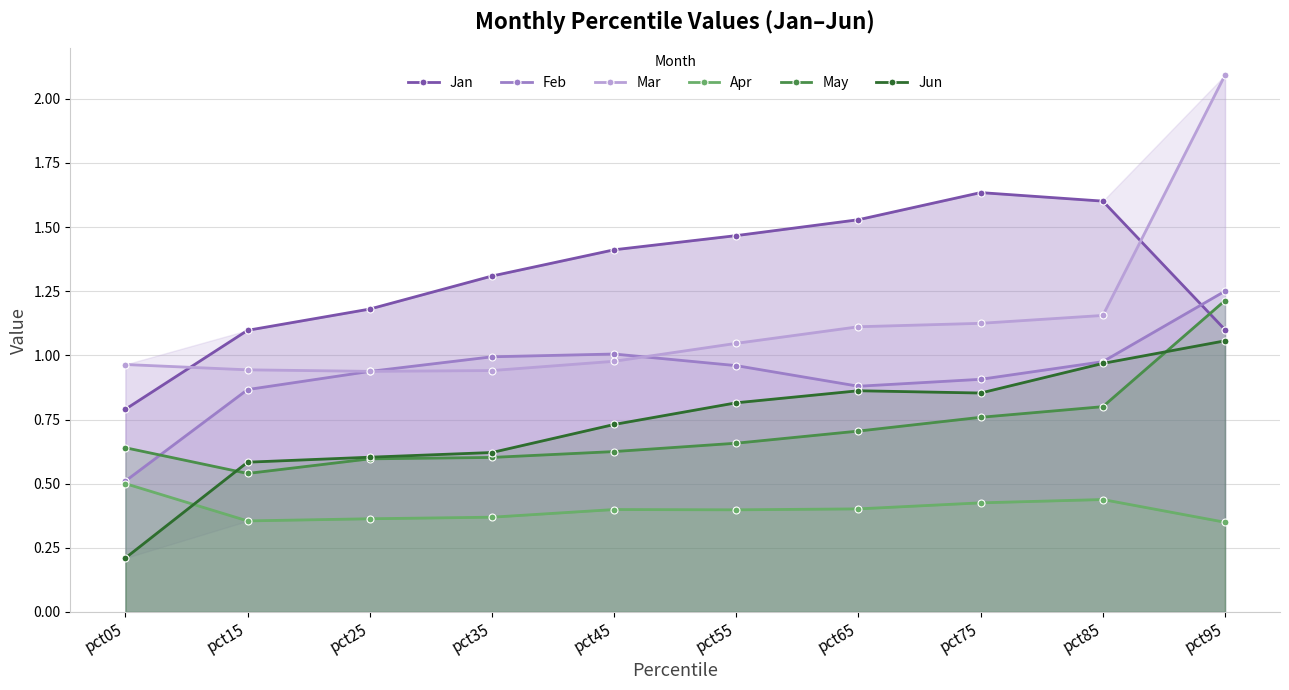

Reading right to left, what are all the values shown in this chart?

Jan: 1.1	1.6	1.6	1.5	1.5	1.4	1.3	1.2	1.1	0.8
Feb: 1.3	1.0	0.9	0.9	1.0	1.0	1.0	0.9	0.9	0.5
Mar: 2.1	1.2	1.1	1.1	1.0	1.0	0.9	0.9	0.9	1.0
Apr: 0.3	0.4	0.4	0.4	0.4	0.4	0.4	0.4	0.4	0.5
May: 1.2	0.8	0.8	0.7	0.7	0.6	0.6	0.6	0.5	0.6
Jun: 1.1	1.0	0.9	0.9	0.8	0.7	0.6	0.6	0.6	0.2